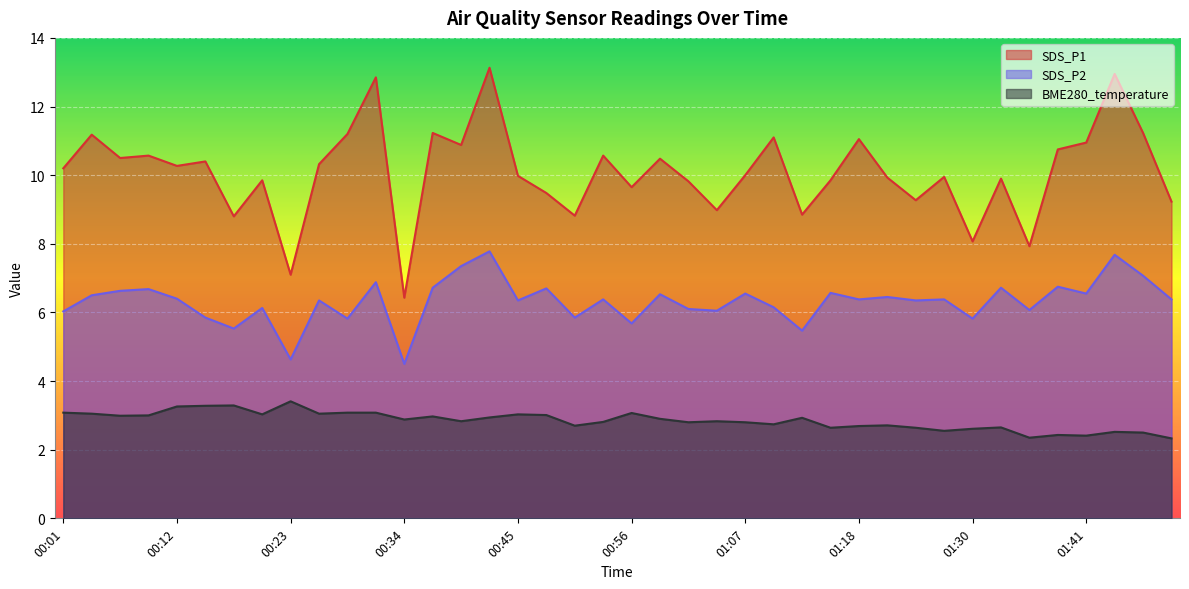

What is the label of the 6th point from the left?

00:14